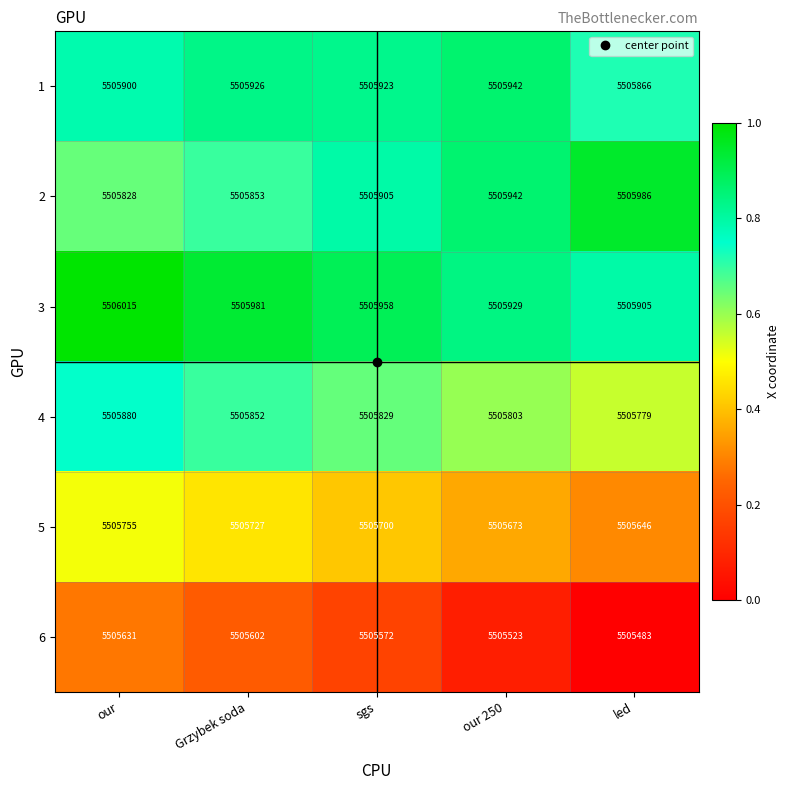

What is the difference between the highest and lowest values at our?

384